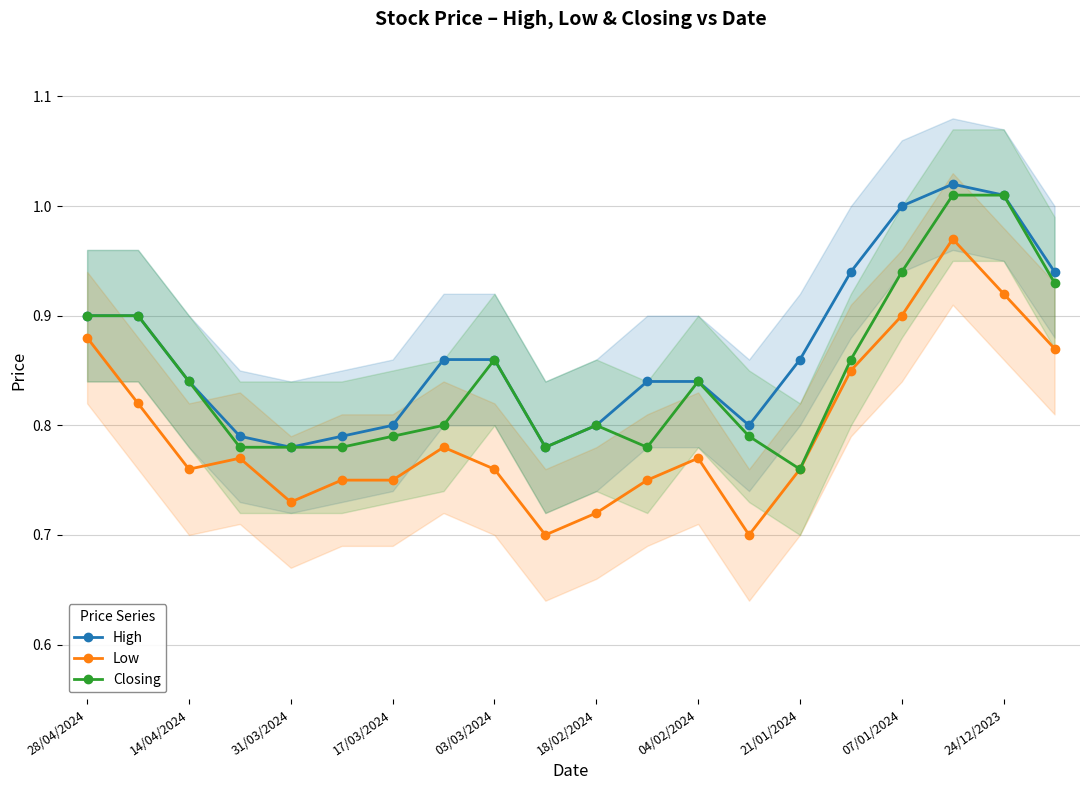

Is the value of Low at 31/03/2024 greater than the value of Closing at 04/02/2024?

No